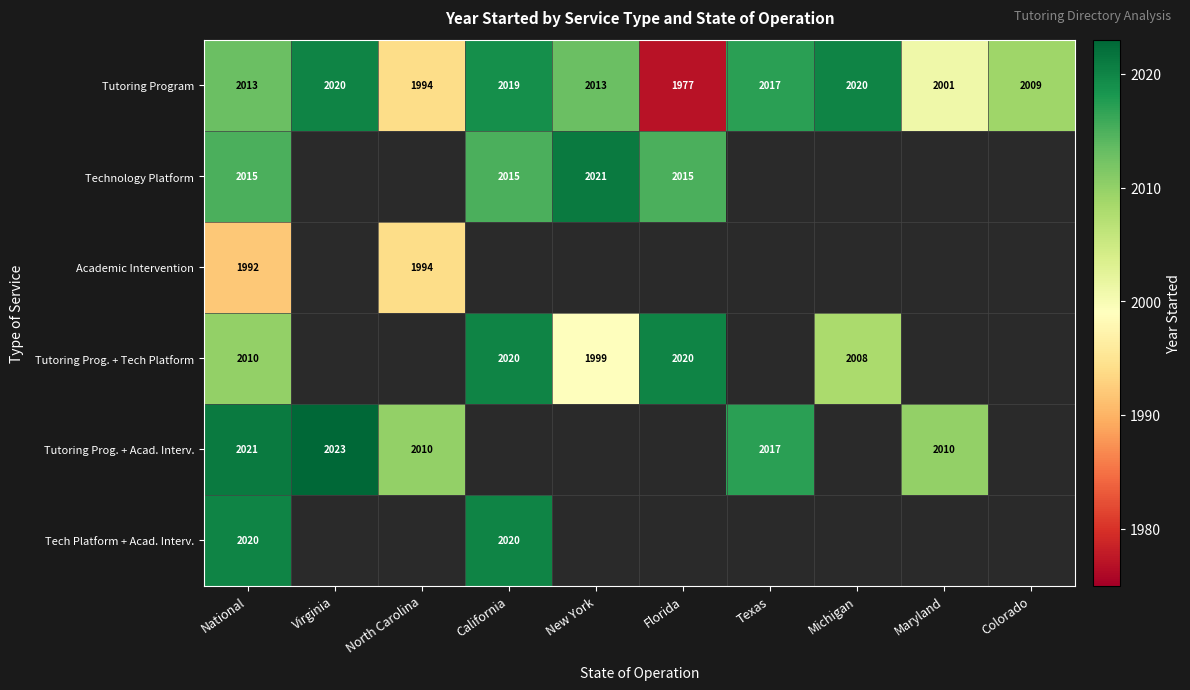

True or false: Tutoring Program has a value of 2712 at Michigan.

False